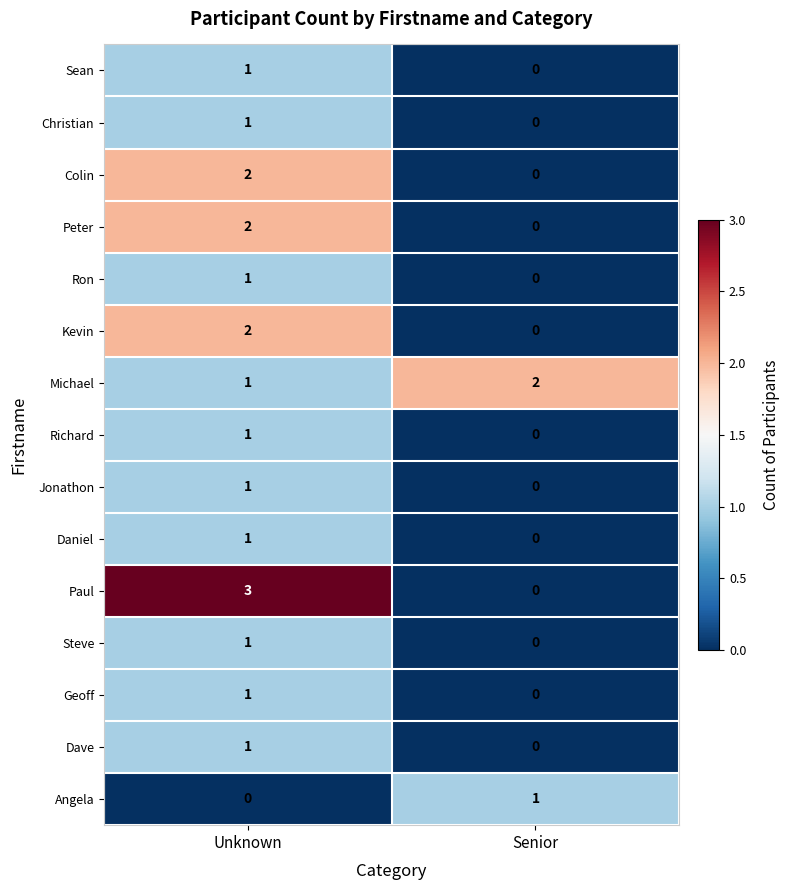

How many data points does each series have?

2